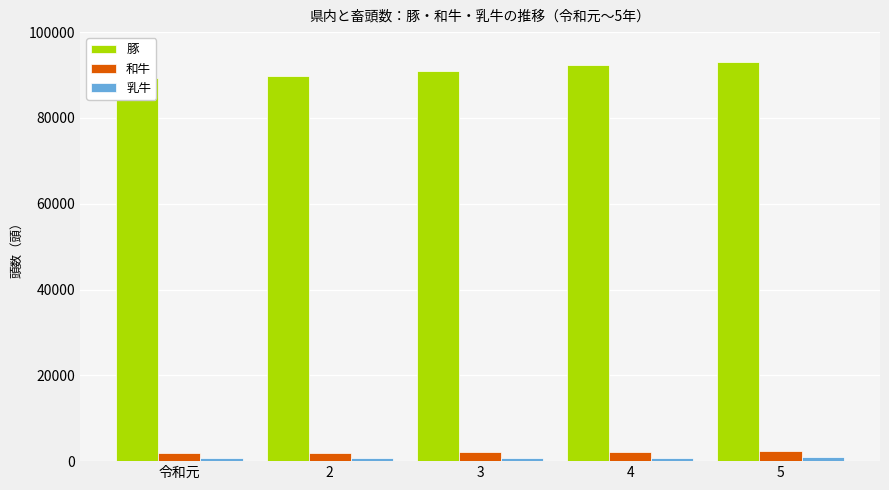

List the series in order of their peak value, highest first.

豚, 和牛, 乳牛